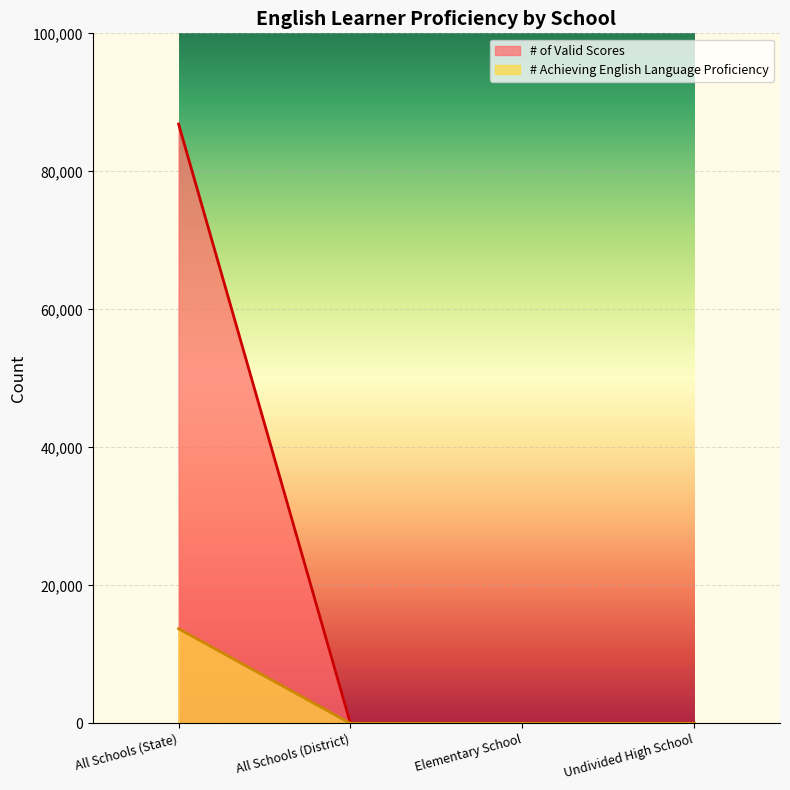

List the series in order of their overall mean, highest first.

# of Valid Scores, # Achieving English Language Proficiency